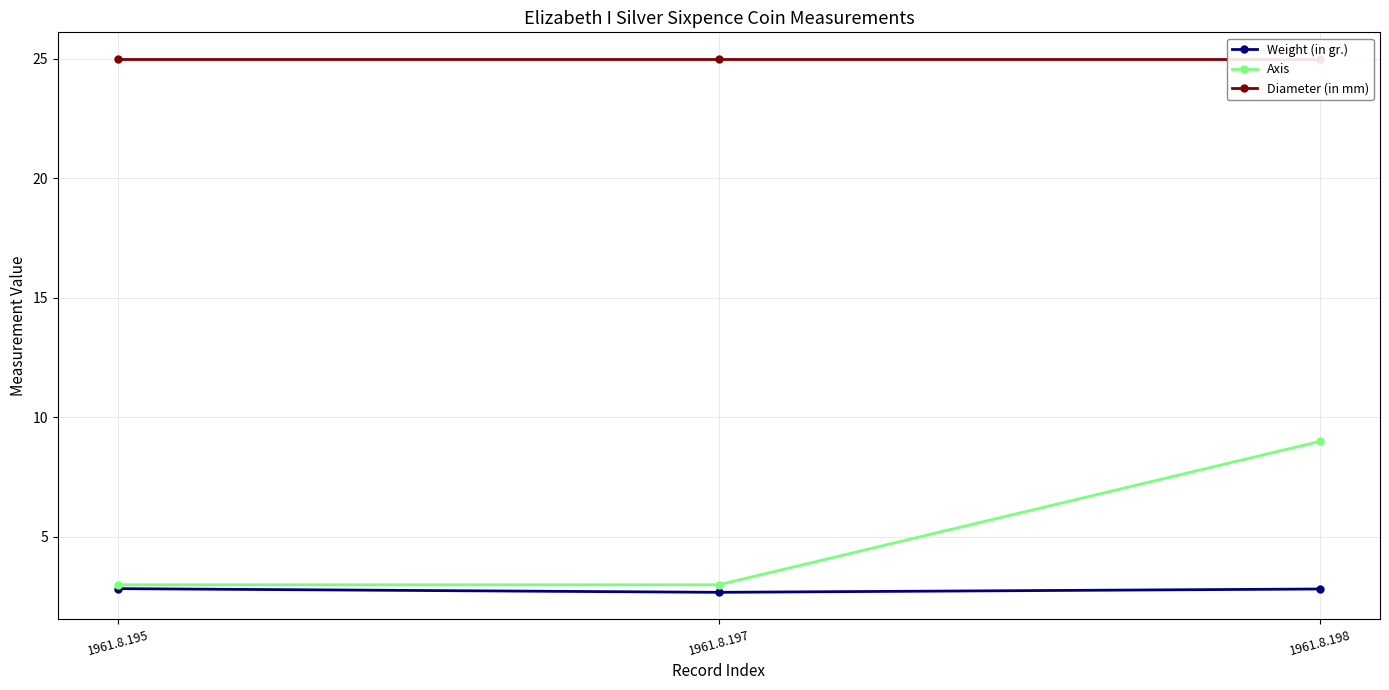

Rank the categories by Weight (in gr.) value from highest to lowest.

1961.8.195, 1961.8.198, 1961.8.197